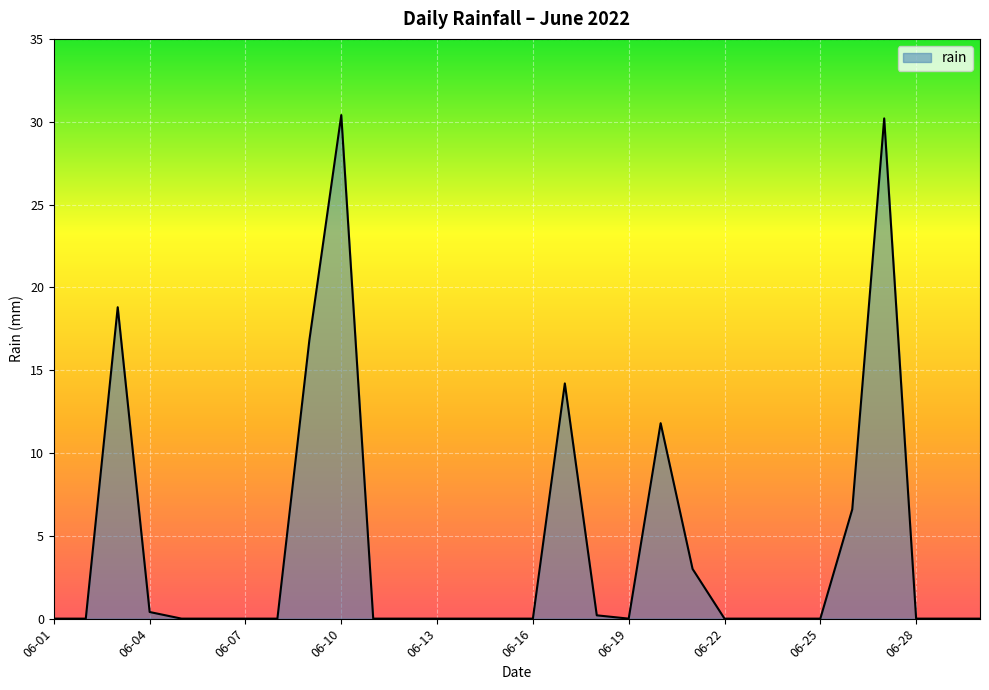

What is the greatest value displayed?

30.4